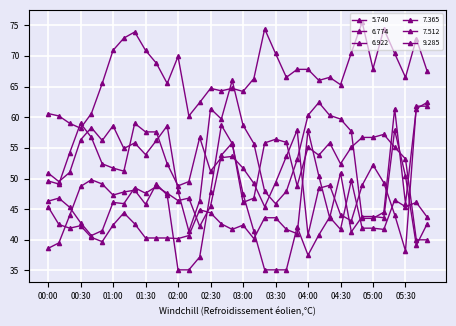

At which label does 6.922 reach its peak?

02:40